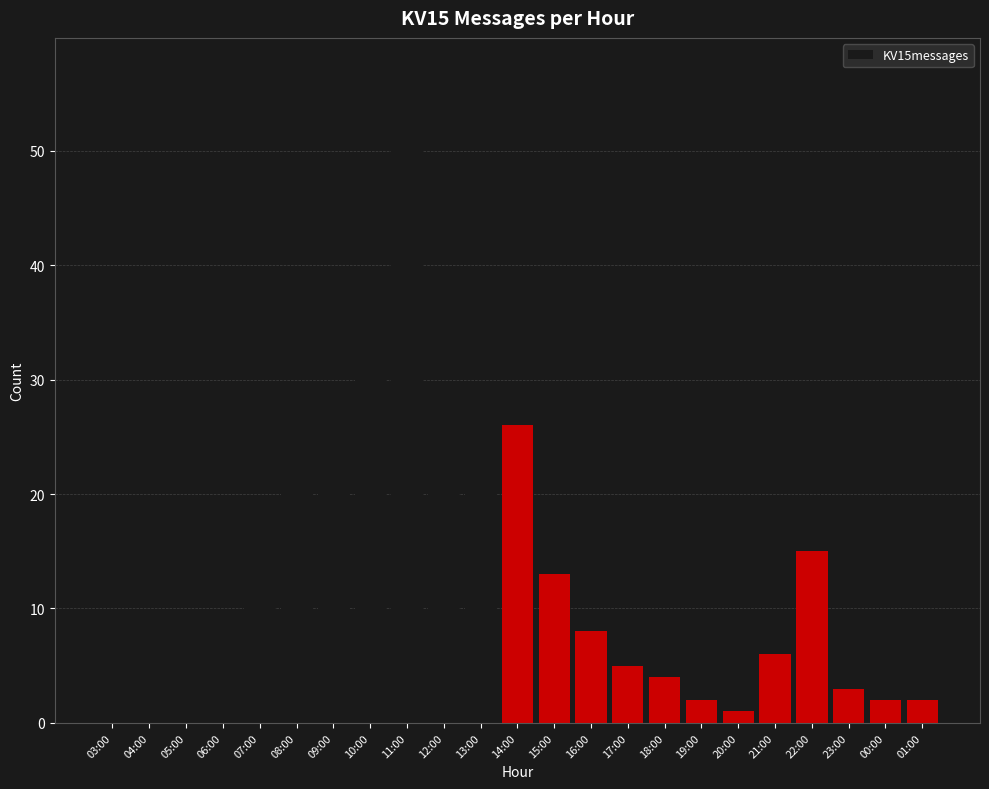

What is the change in value from 19:00 to 23:00?

+1